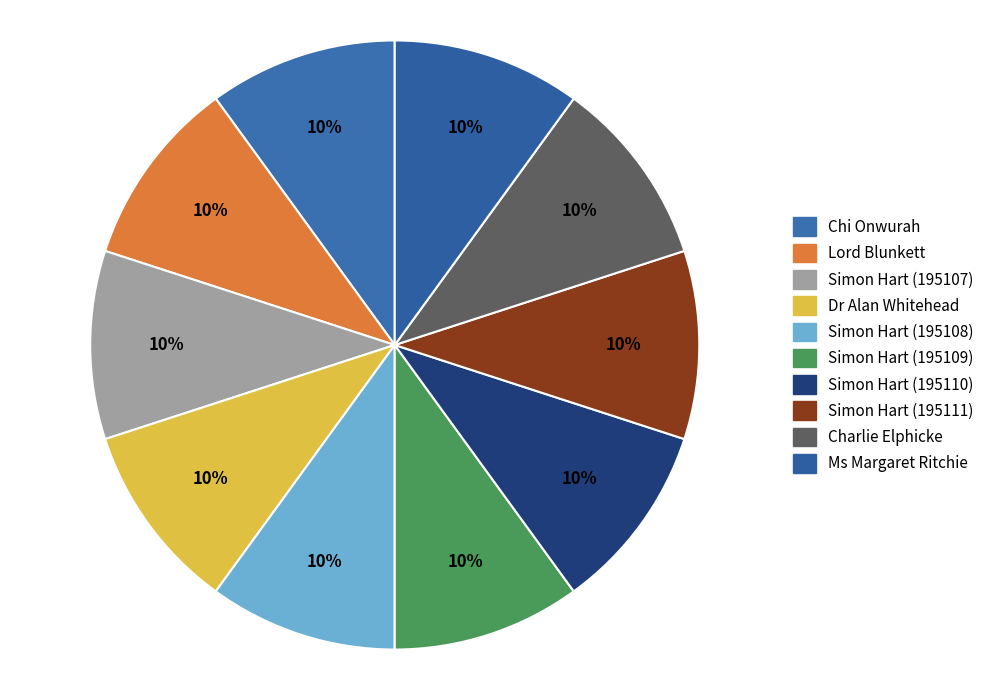

Is the sum of Simon Hart (195110) and Dr Alan Whitehead greater than half?

No